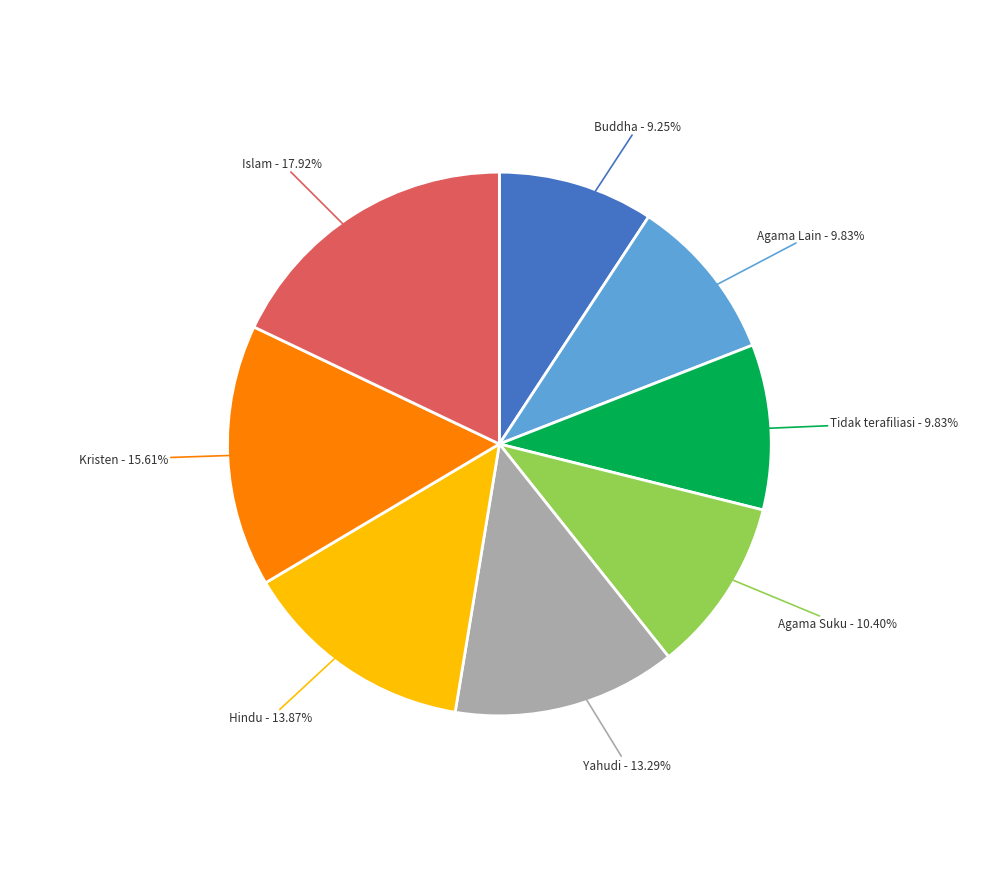

What percentage is the Islam slice, to the nearest percent?

18%